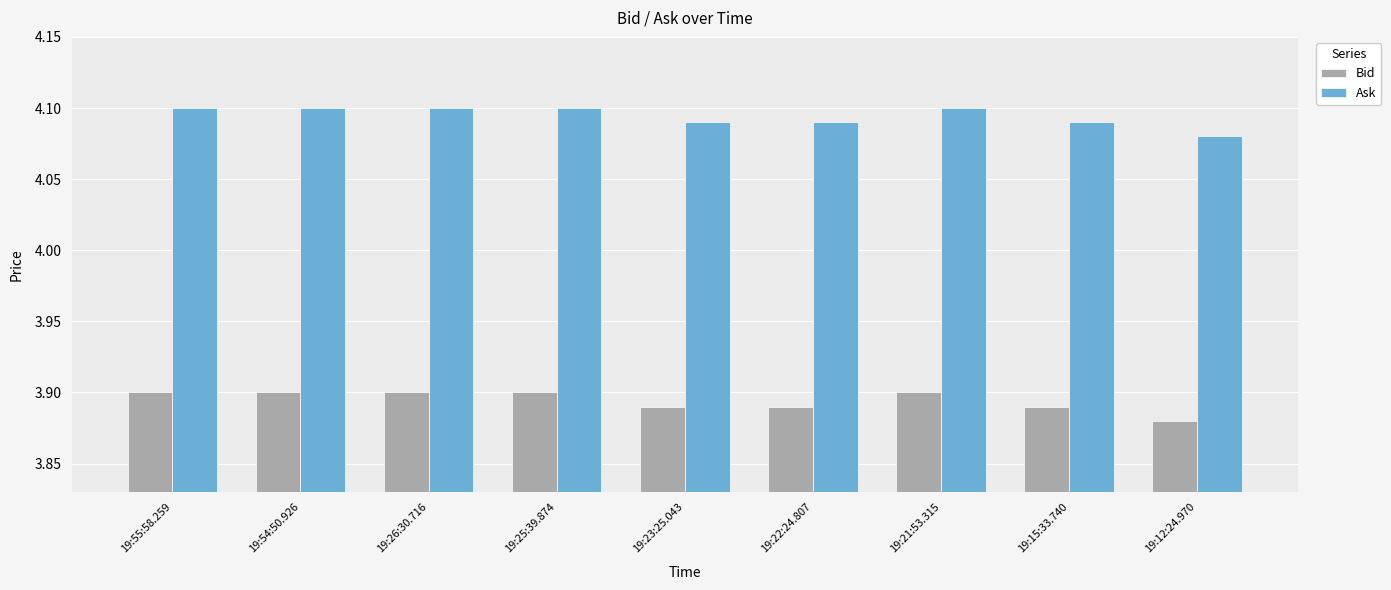

What is the difference between the highest and lowest values at 19:15:33.740?

0.2